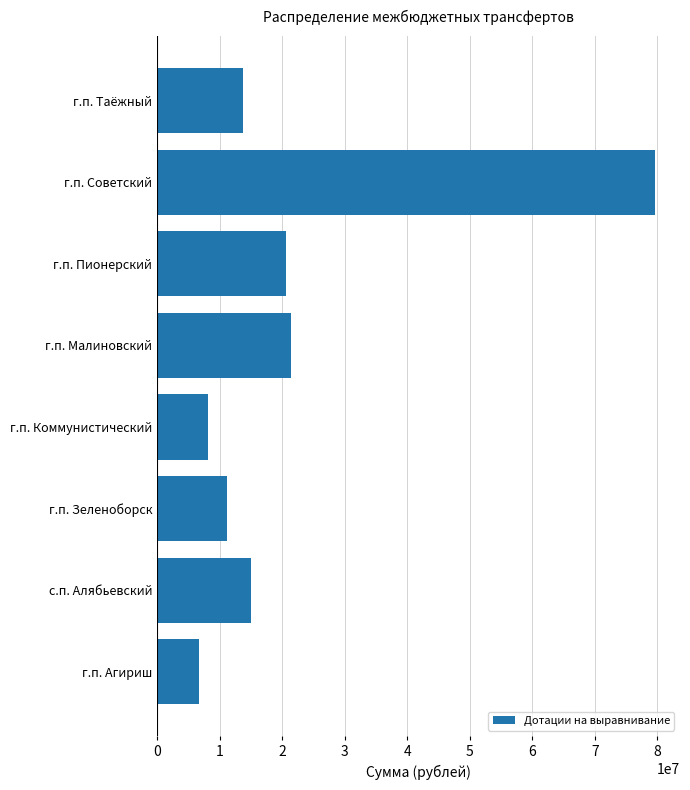

What is the sum of all values?

176483362